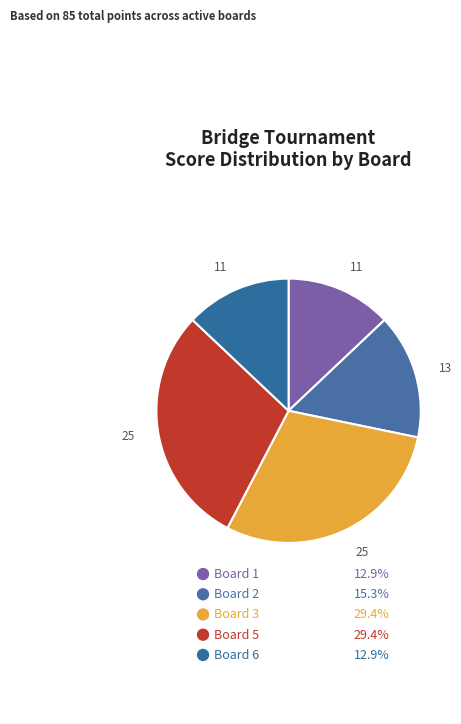

Count the number of slices in the pie.

5